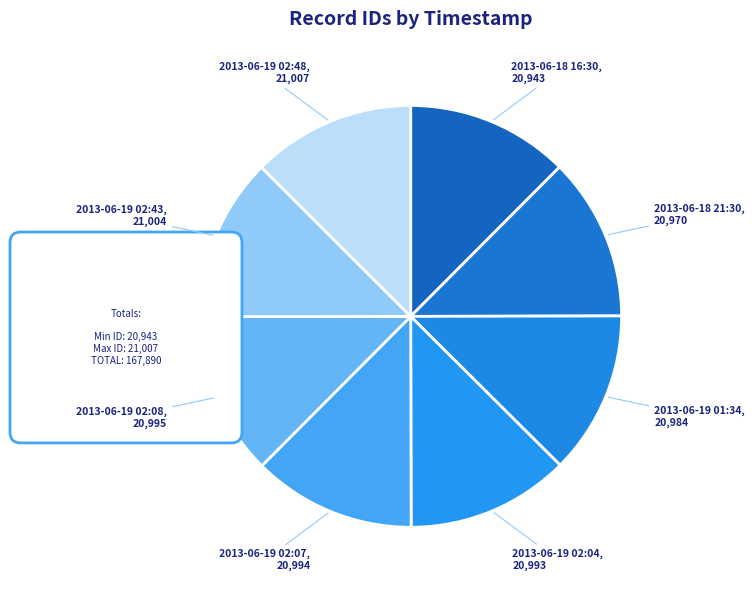

How many slices are in this pie chart?

8